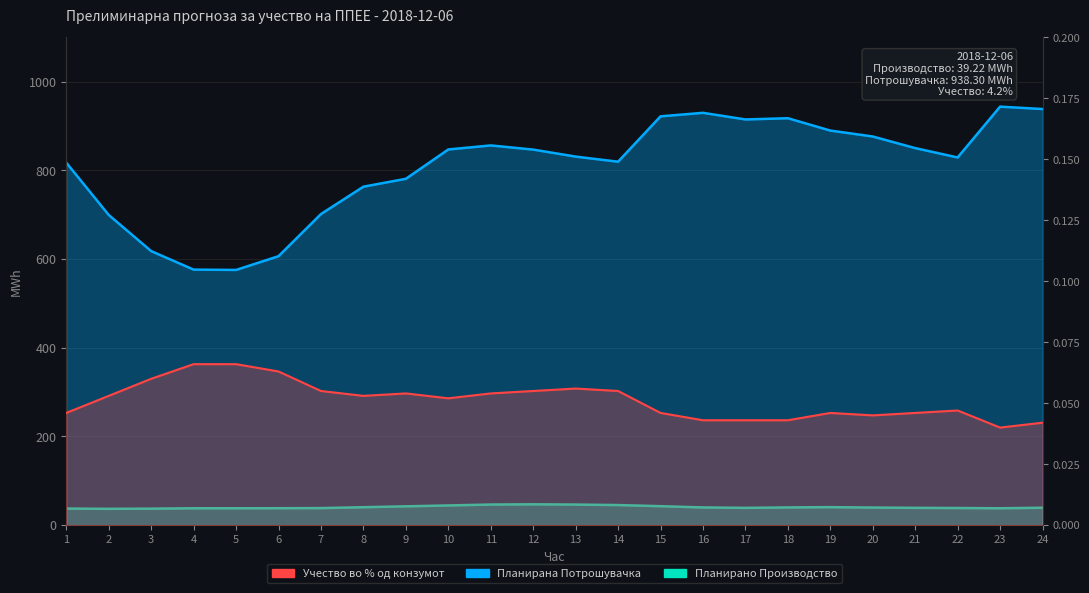

What is the minimum value for Планирано Производство од ППЕЕ?

36.8